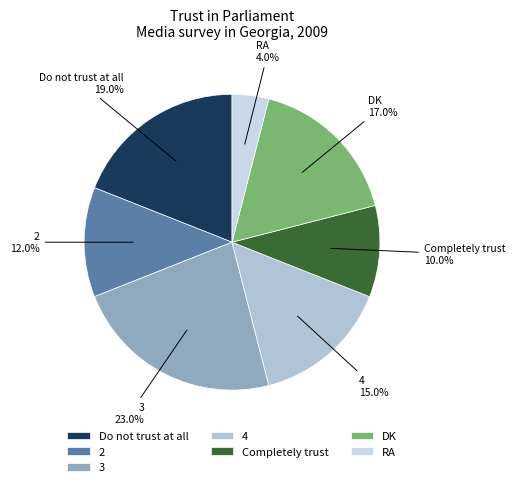

Is the sum of Completely trust and RA greater than half?

No